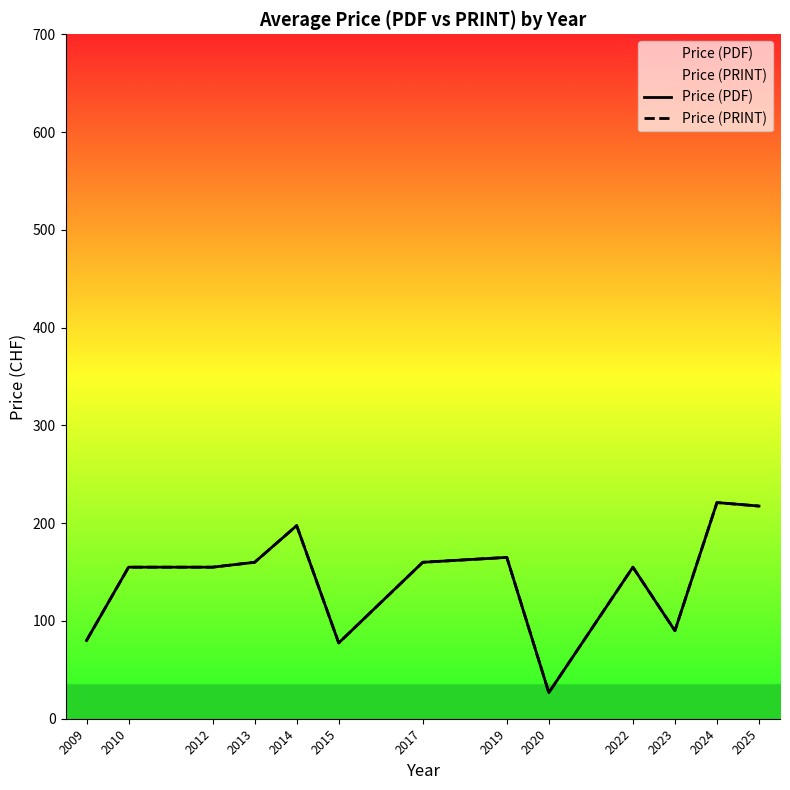

True or false: Price (PRINT) and Price (PDF) intersect in this chart.

False